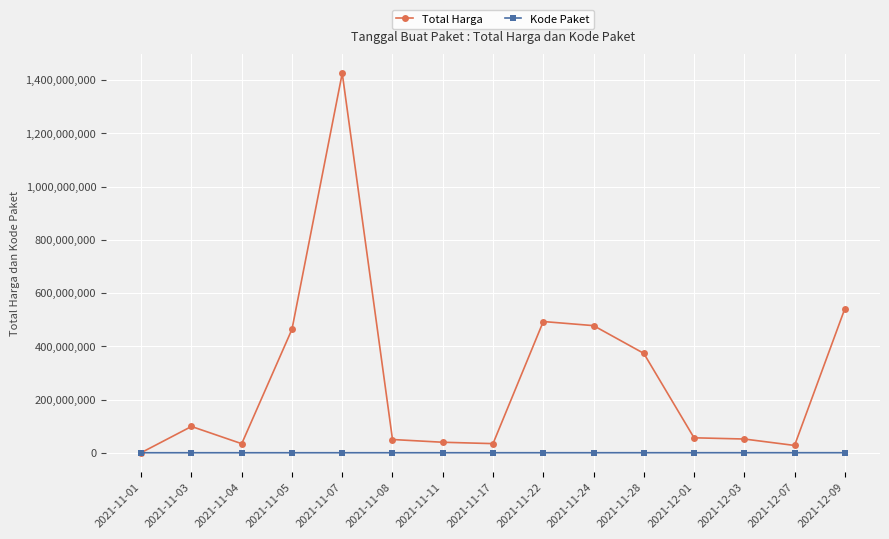

Is the value of Kode Paket at 2021-11-08 greater than the value of Total Harga at 2021-11-08?

No